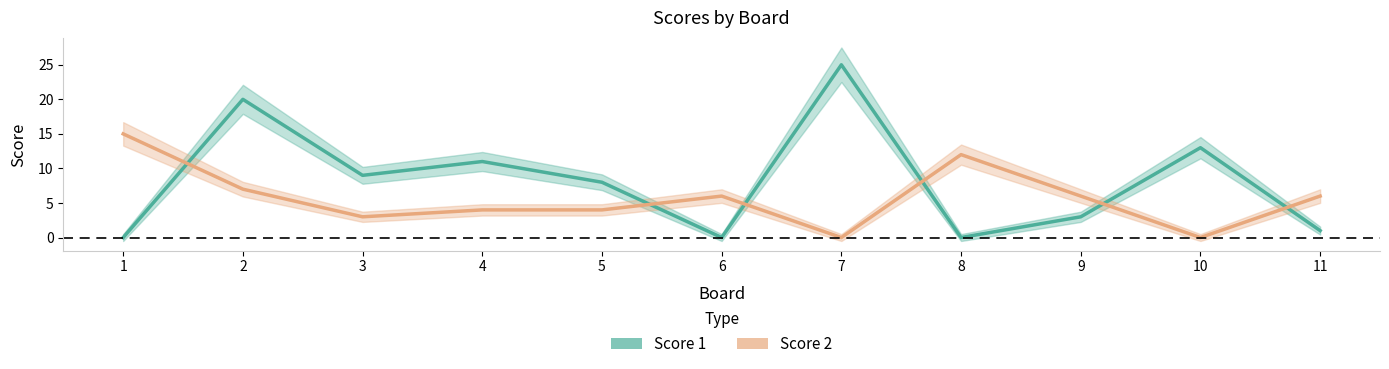

Which series has the largest total across all categories?

Score 1